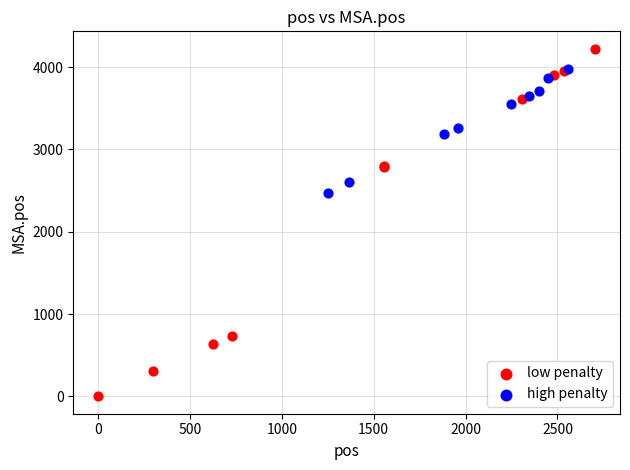

Which series contains the lowest Y value?

low penalty